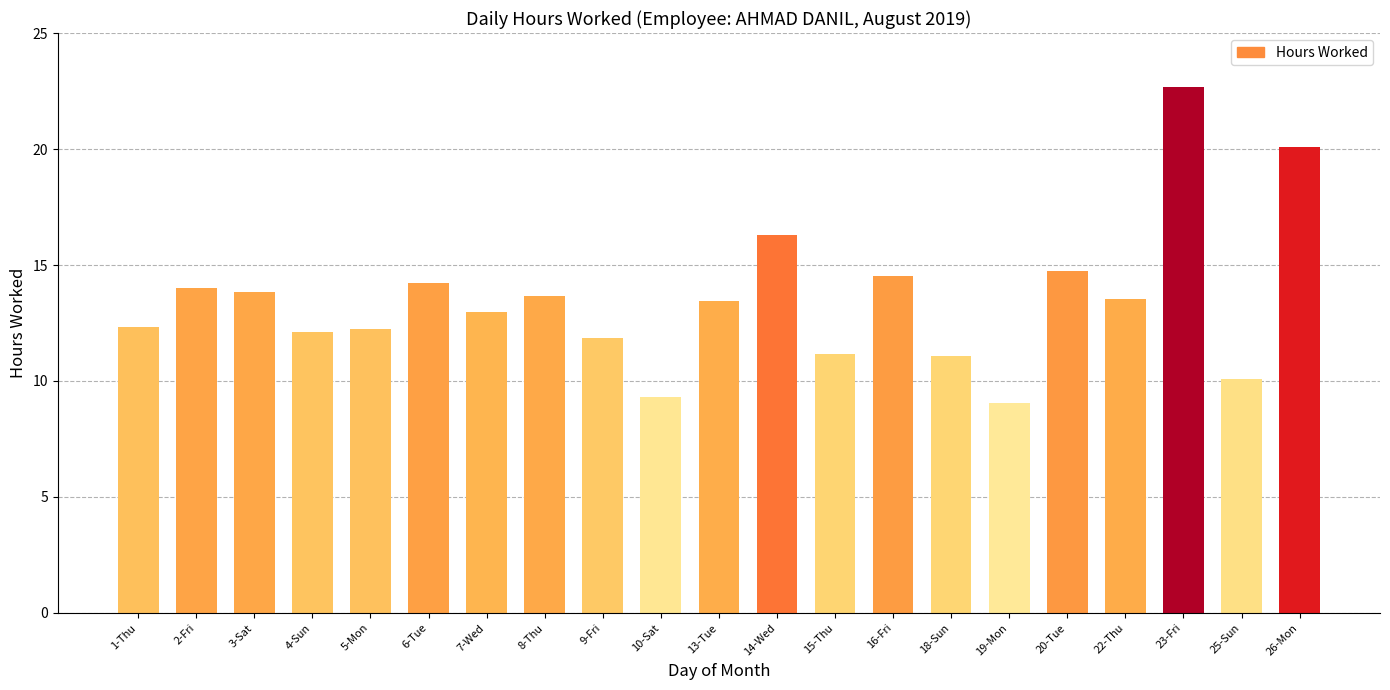

The chart shows a value of 19.7 at 16-Fri. True or false?

False